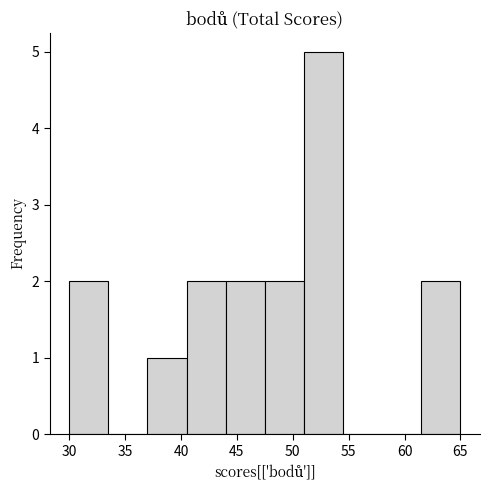

What is the height of the bar covering 37.0 to 40.5 on the x-axis? The values are not printed on the chart, so give them approximately, as read against the axis.

1